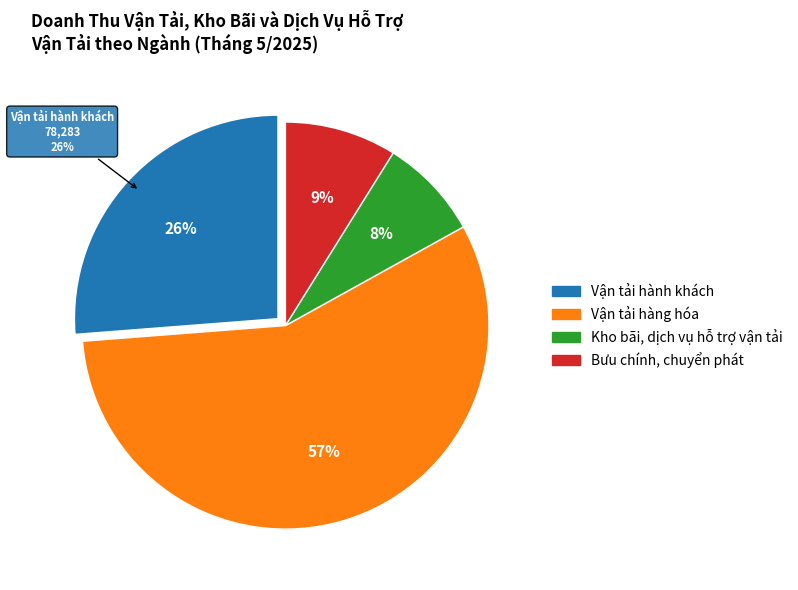

What percentage is NOT represented by Vận tải hành khách?

73.8%